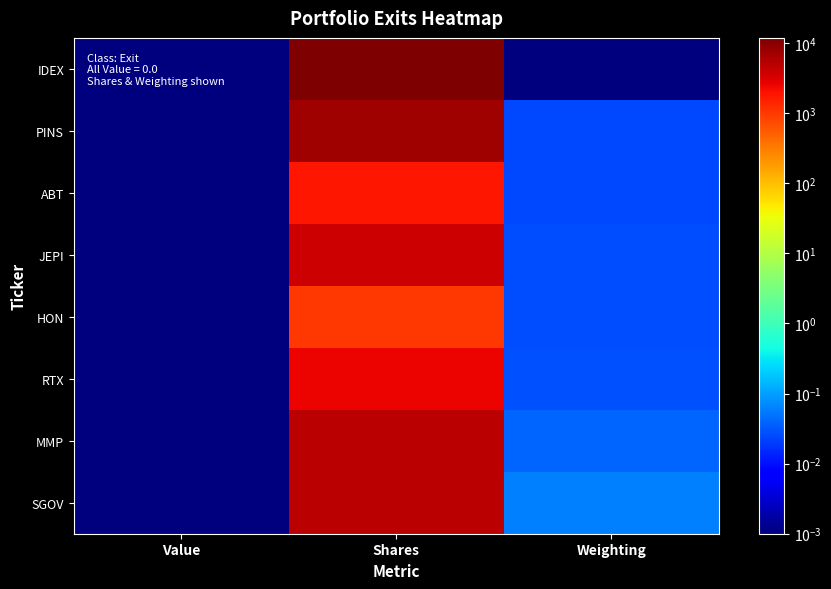

Which series has the largest range (max minus min)?

IDEX